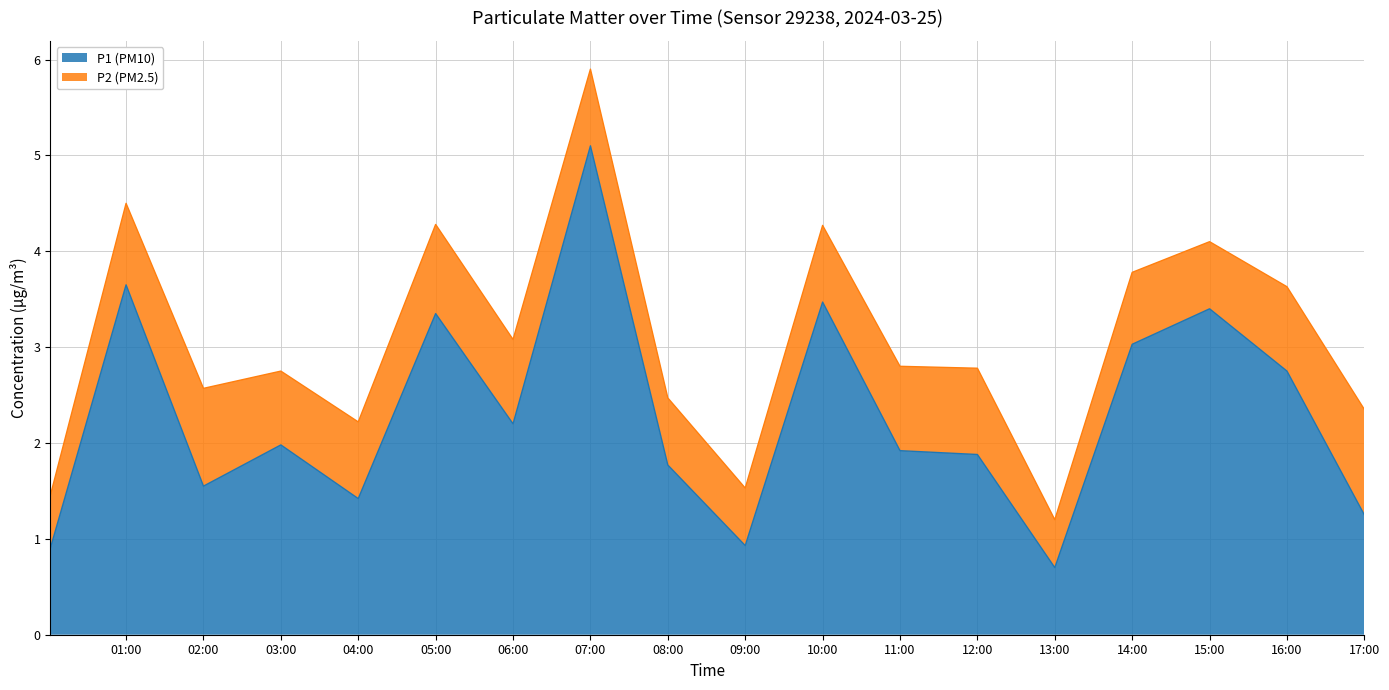

Rank the categories by value from lowest to highest.

13:00, 00:00, 09:00, 17:00, 04:00, 02:00, 08:00, 12:00, 11:00, 03:00, 06:00, 16:00, 14:00, 05:00, 15:00, 10:00, 01:00, 07:00